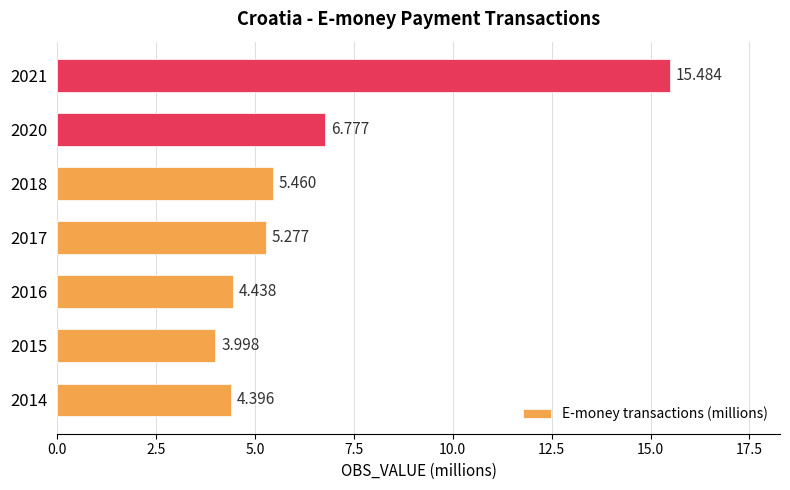

What is the greatest value displayed?

15.5